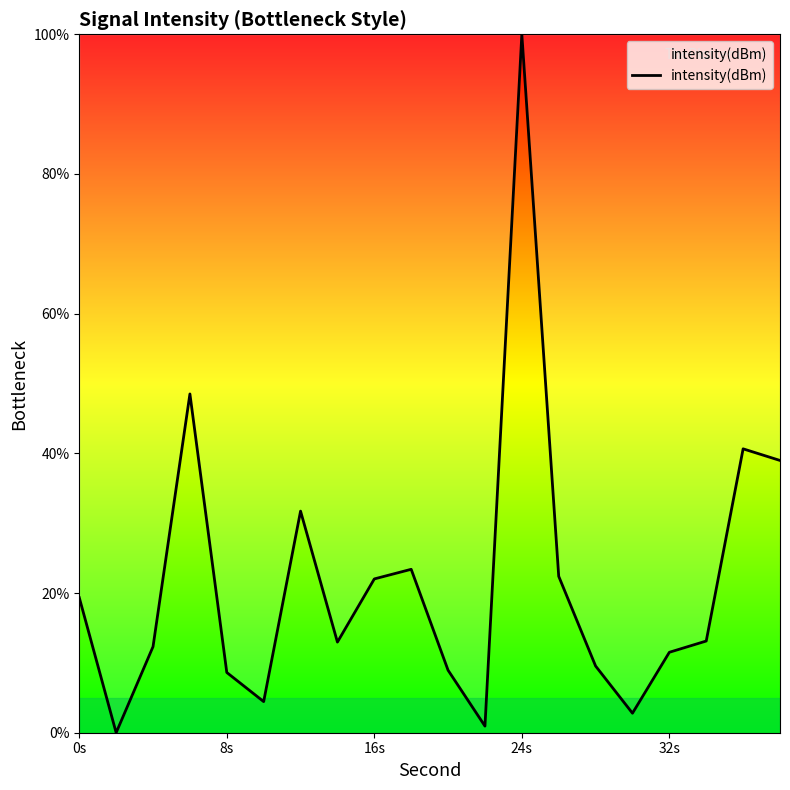

What is the difference between the maximum and minimum values?

100.0